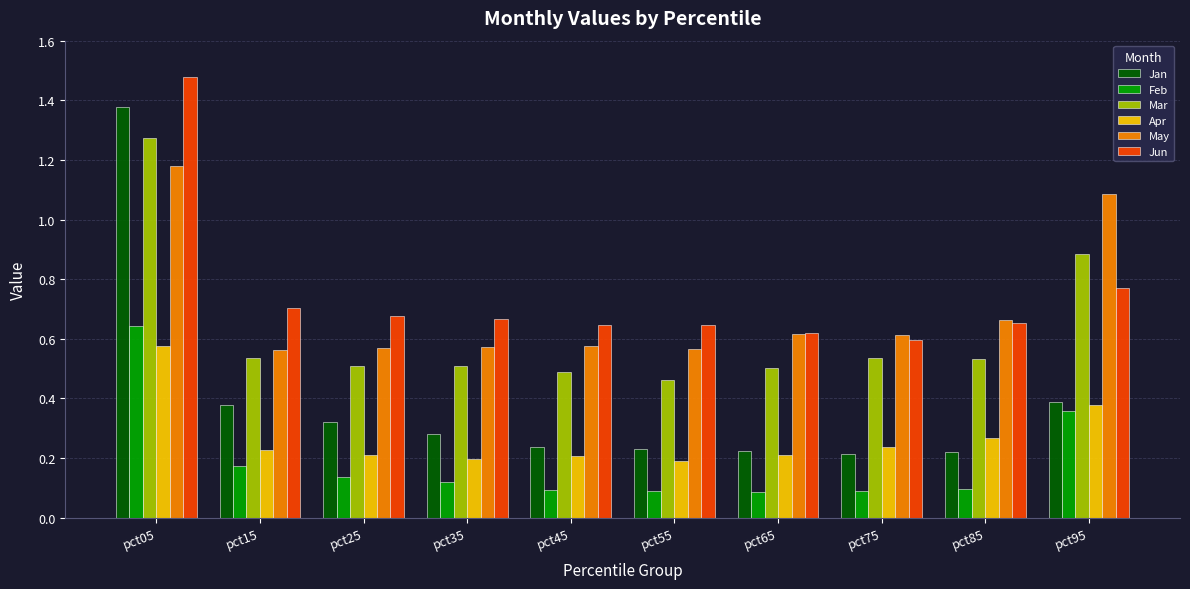

At which label does Mar reach its peak?

pct05